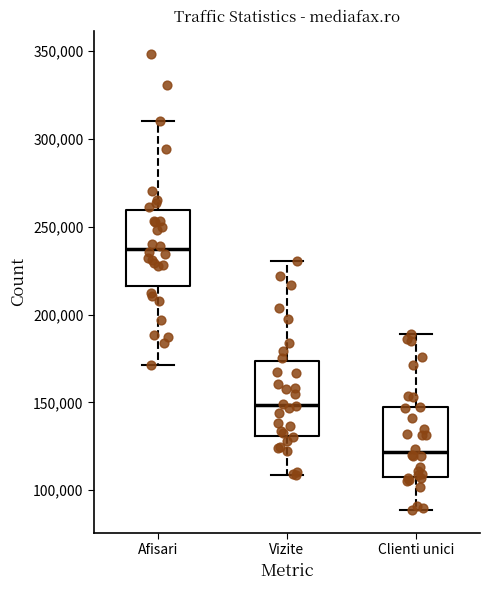

Reading left to right, transcribe this box plot: for each box, give where its median line is, the range the box spans, and where its two whiskers end, as read against the y-axis. The values are not printed on the chart, so give them approximately, as read against the axis.

Afisari: median 235000, box 215000 to 260000, whiskers 170000 to 310000
Vizite: median 150000, box 130000 to 175000, whiskers 110000 to 230000
Clienti unici: median 120000, box 110000 to 145000, whiskers 90000 to 190000